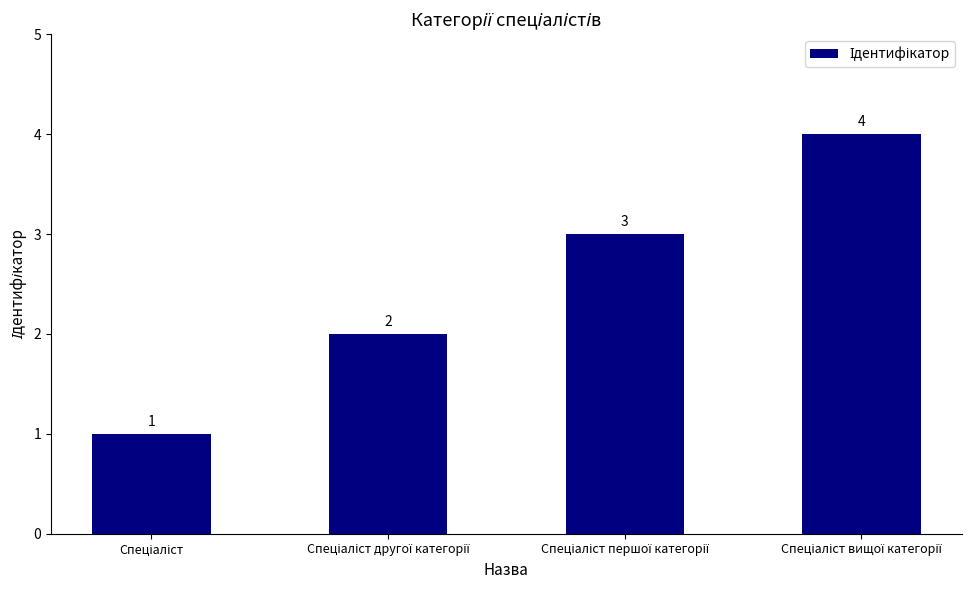

Reading left to right, extract all data points from this chart.

1	2	3	4